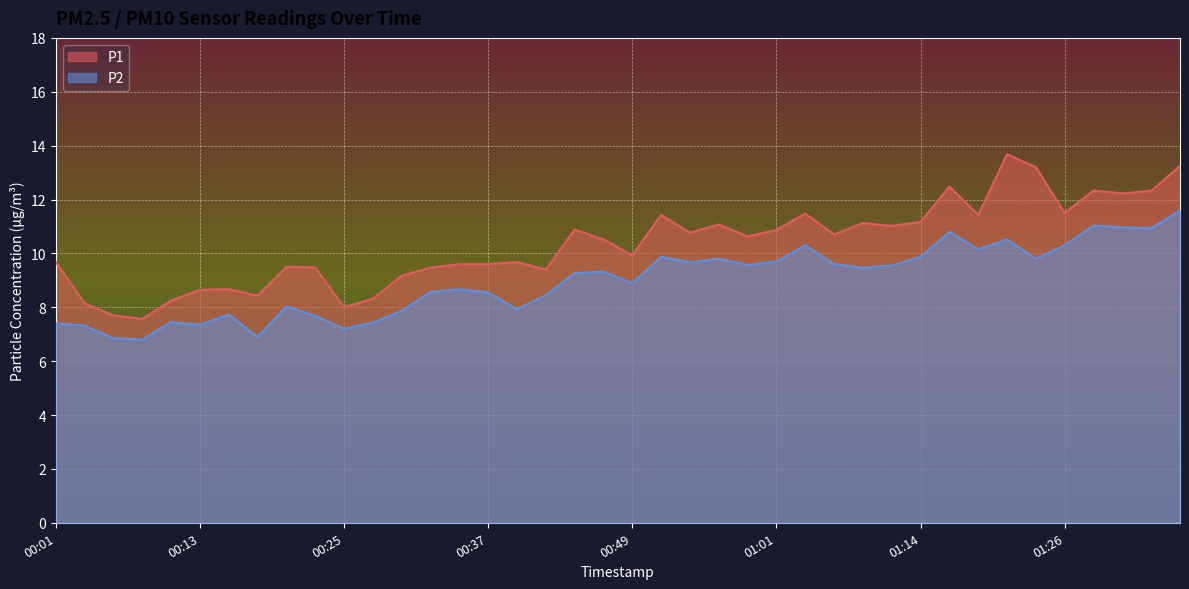

What is the sum of all P1 values?

413.3